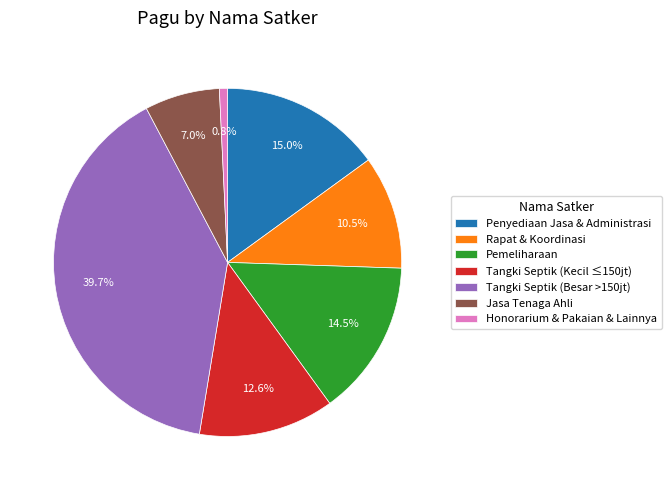

Rank the categories by value from highest to lowest.

Tangki Septik (Besar >150jt), Penyediaan Jasa & Administrasi, Pemeliharaan, Tangki Septik (Kecil ≤150jt), Rapat & Koordinasi, Jasa Tenaga Ahli, Honorarium & Pakaian & Lainnya